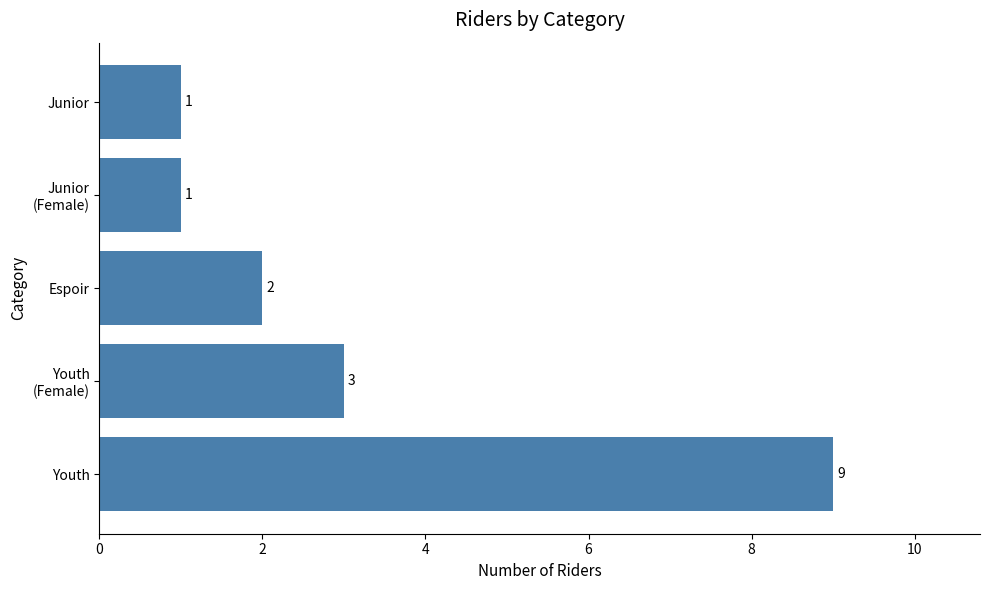

Reading bottom to top, list all the values displayed in this chart.

9	3	2	1	1